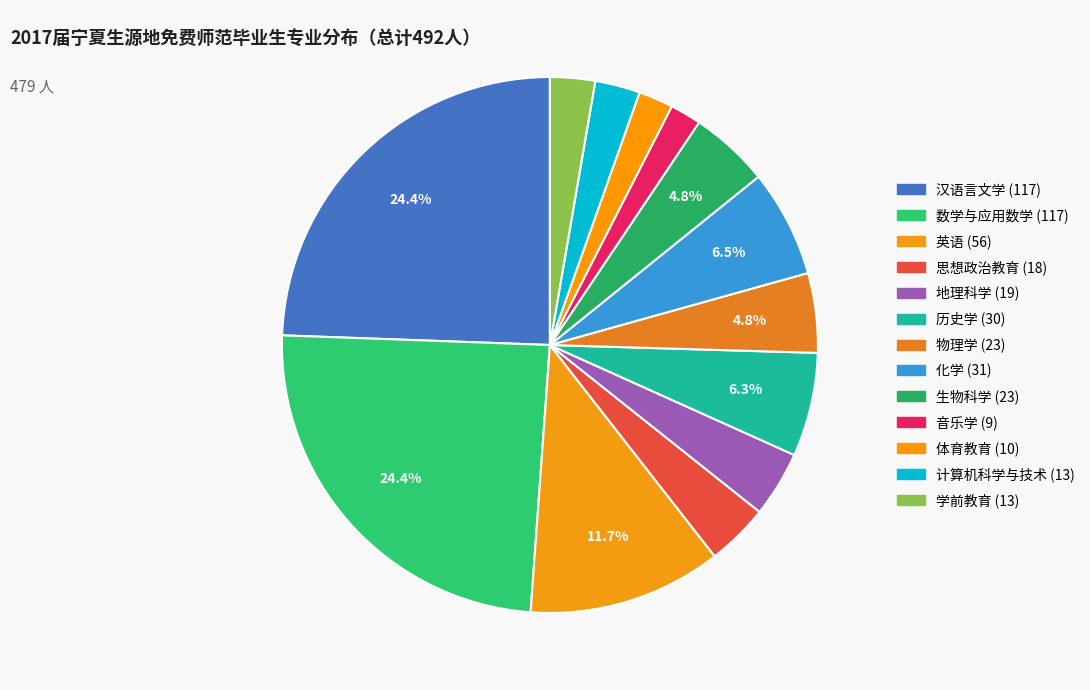

How many slices are in this pie chart?

13